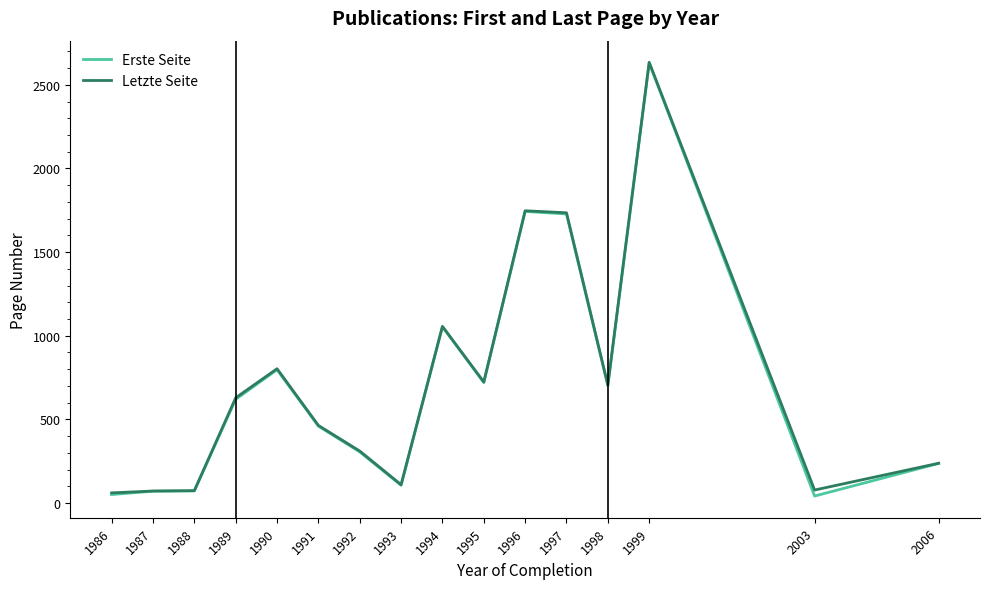

At which category is the sum across all series the highest?

1999